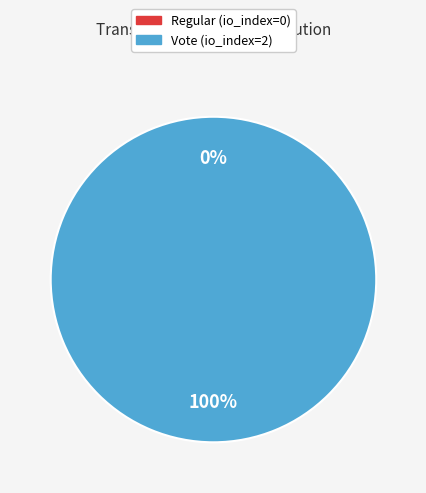

True or false: Vote (io_index=2) accounts for 99% of the total.

False